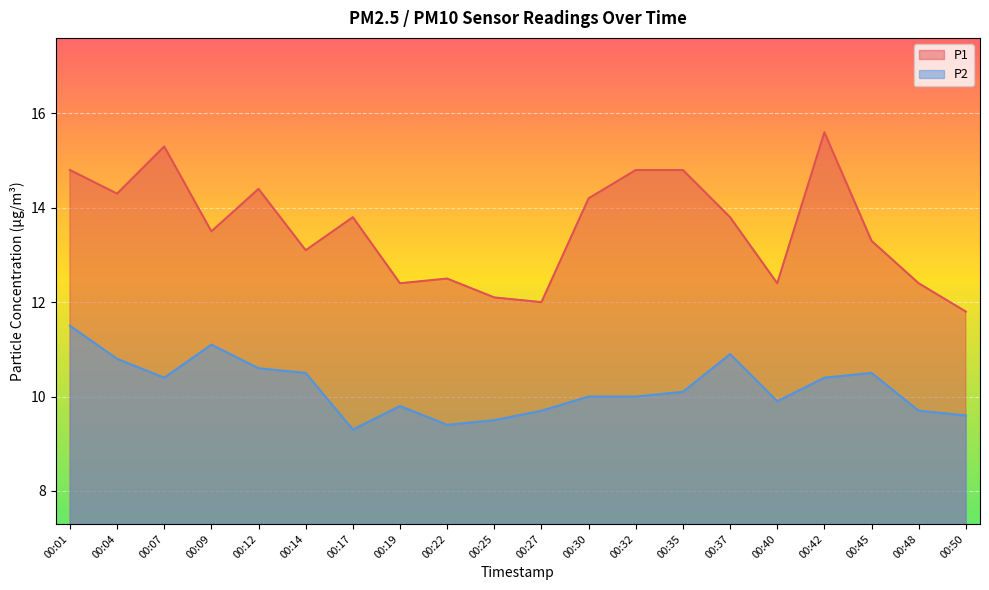

Which category has the highest value in the P1 series?

00:42